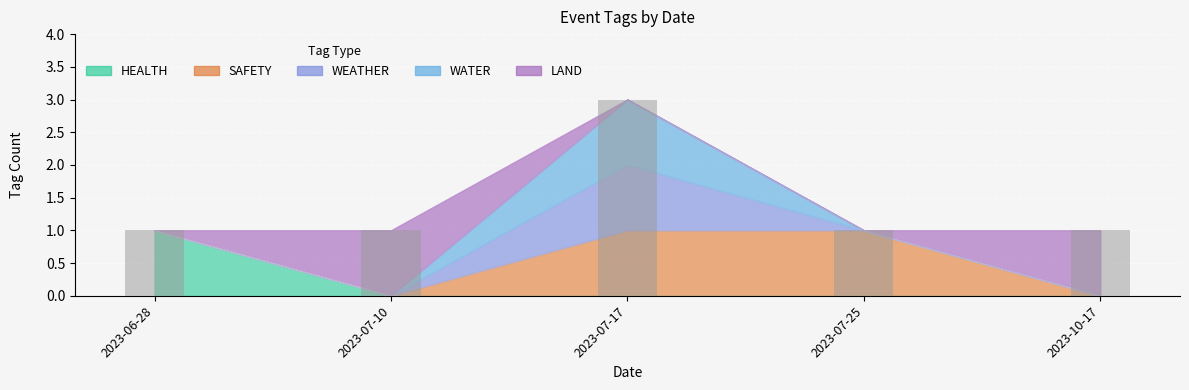

Reading right to left, transcribe all the data shown in this chart.

1	1	3	1	1